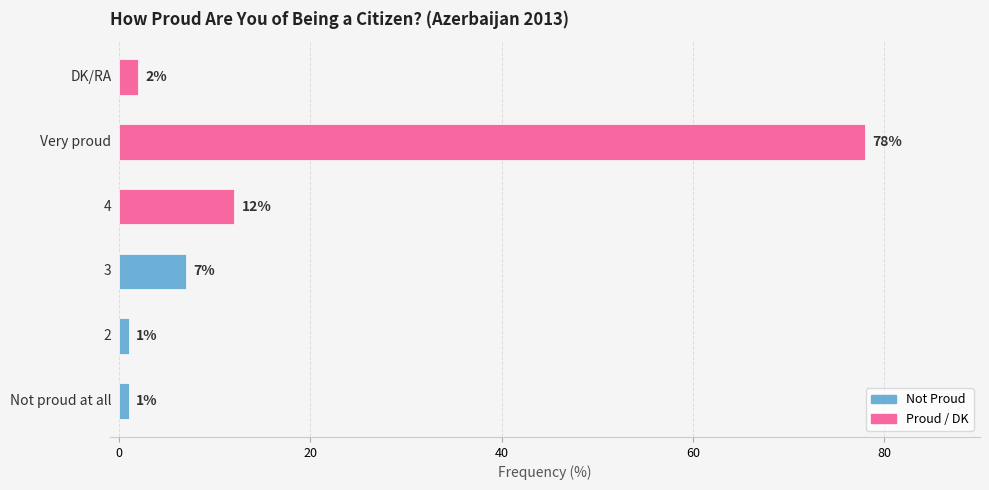

Reading bottom to top, transcribe all the data shown in this chart.

1	1	7	12	78	2